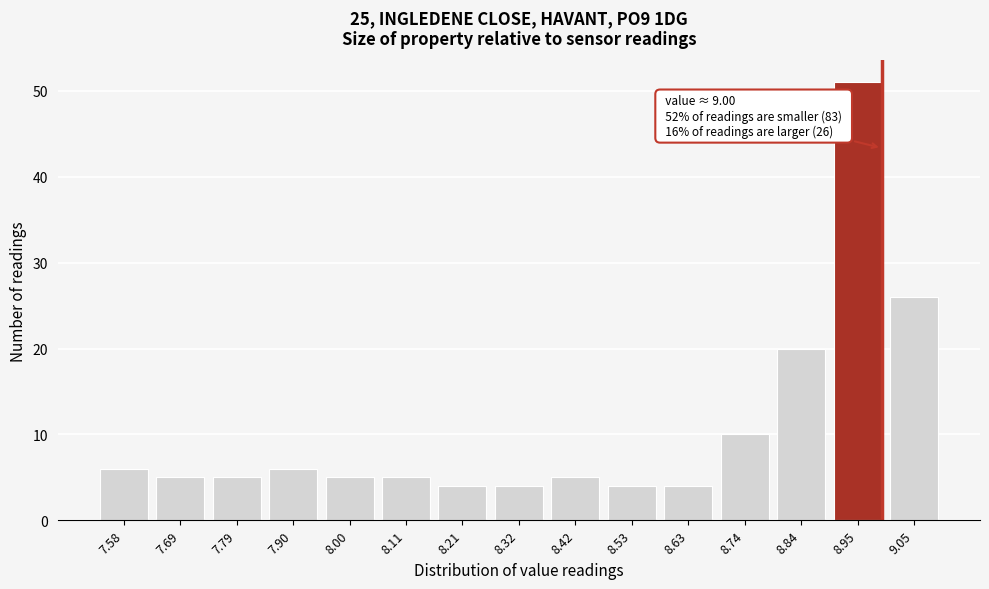

Reading right to left, list all the values displayed in this chart.

26	51	20	10	4	4	5	4	4	5	5	6	5	5	6